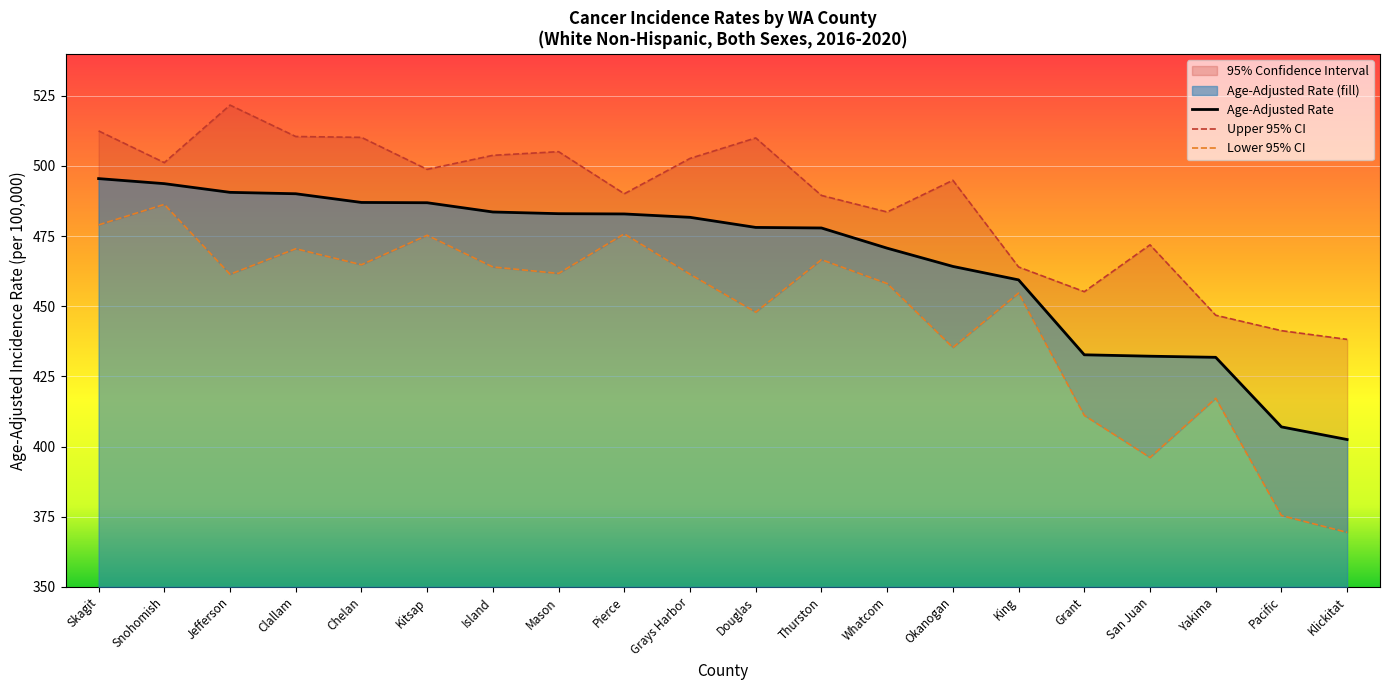

Read the Upper 95% CI value at Pacific.

441.3